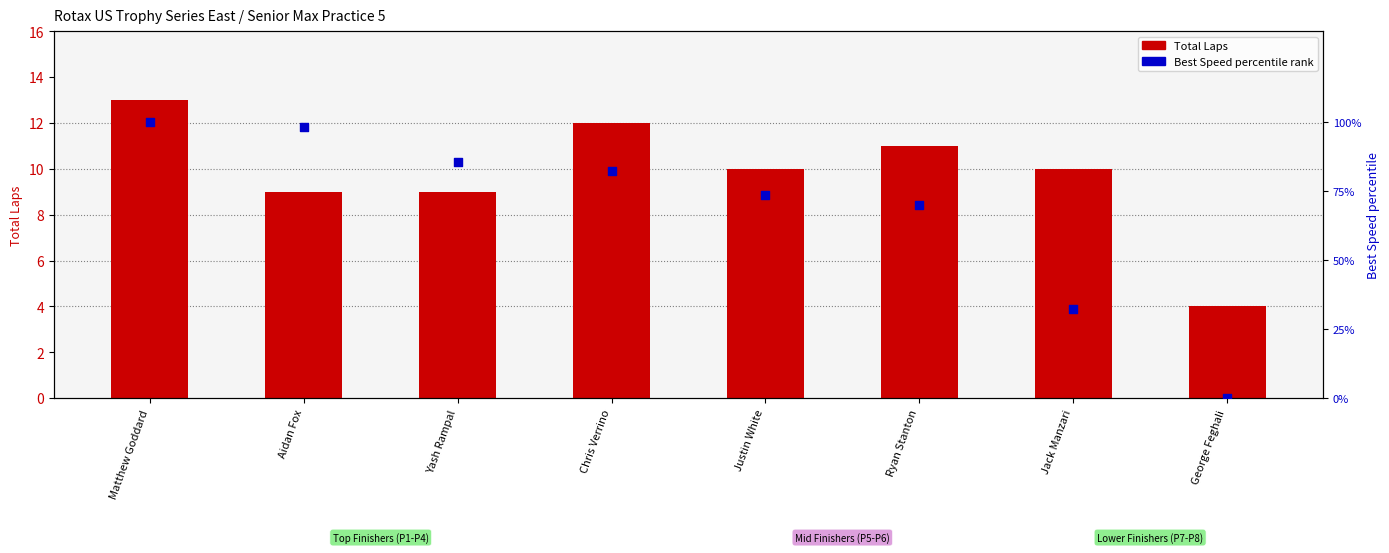

Which series contains the lowest Y value?

Best Speed percentile